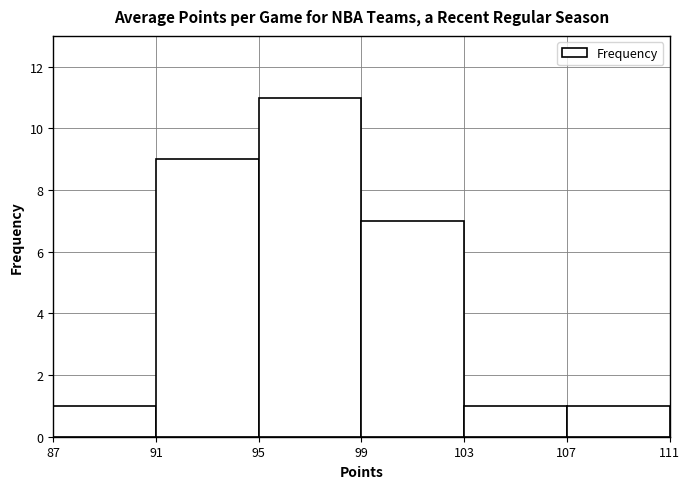

Over which range of the x-axis is the bar tallest?

95 to 99